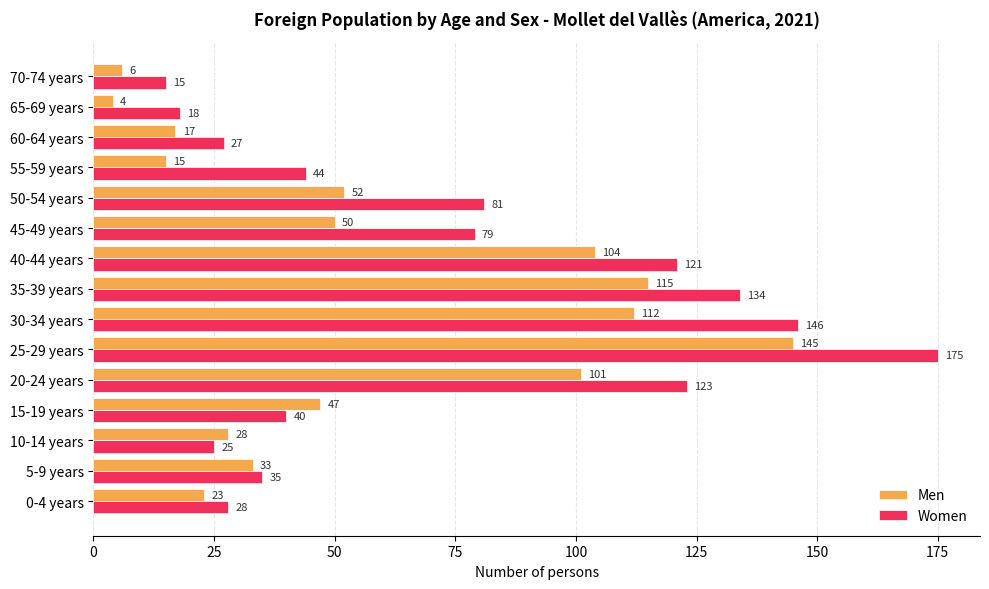

Which series has the widest spread of values?

Women